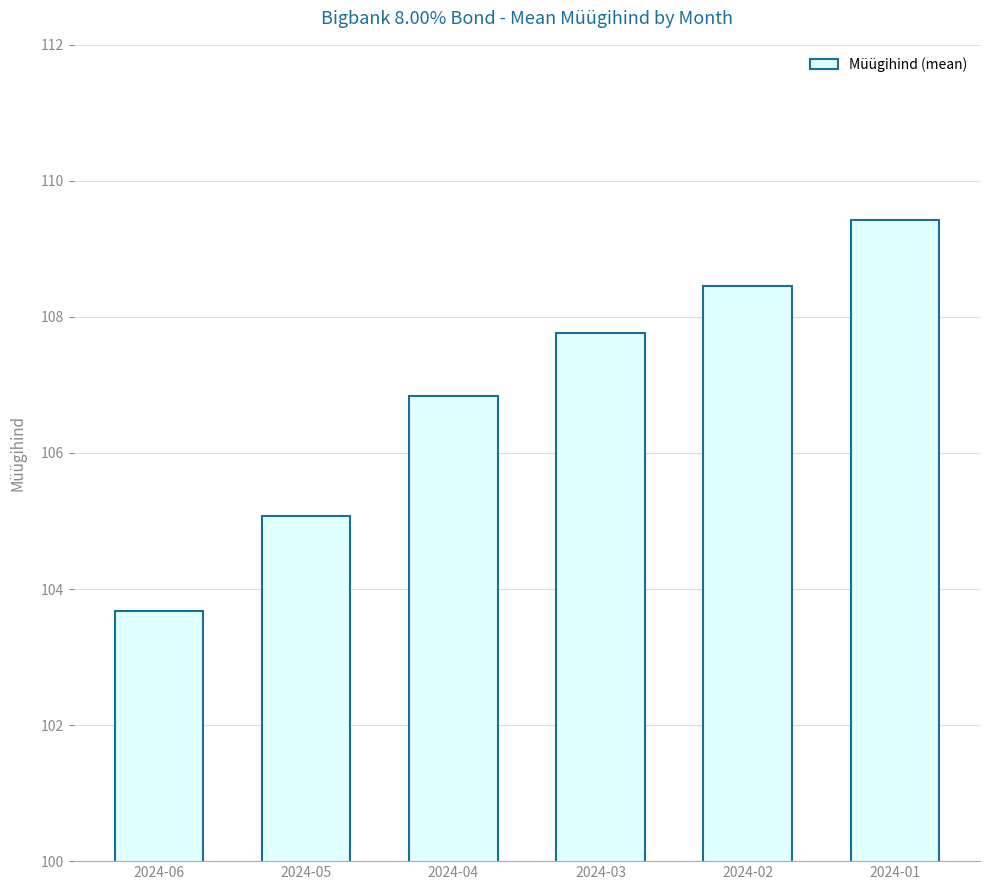

What is the approximate value at 2024-03?

107.8